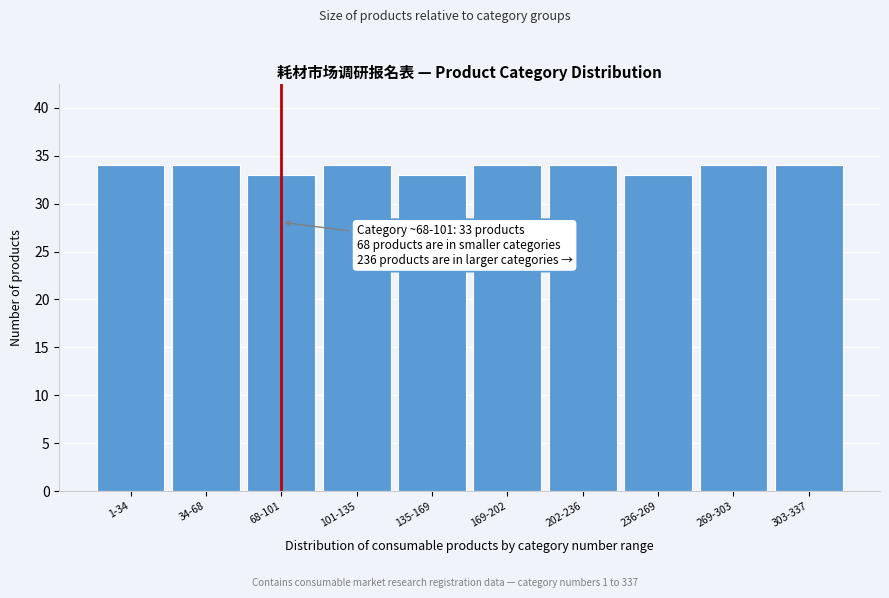

Reading right to left, what are all the values shown in this chart?

34	34	33	34	34	33	34	33	34	34